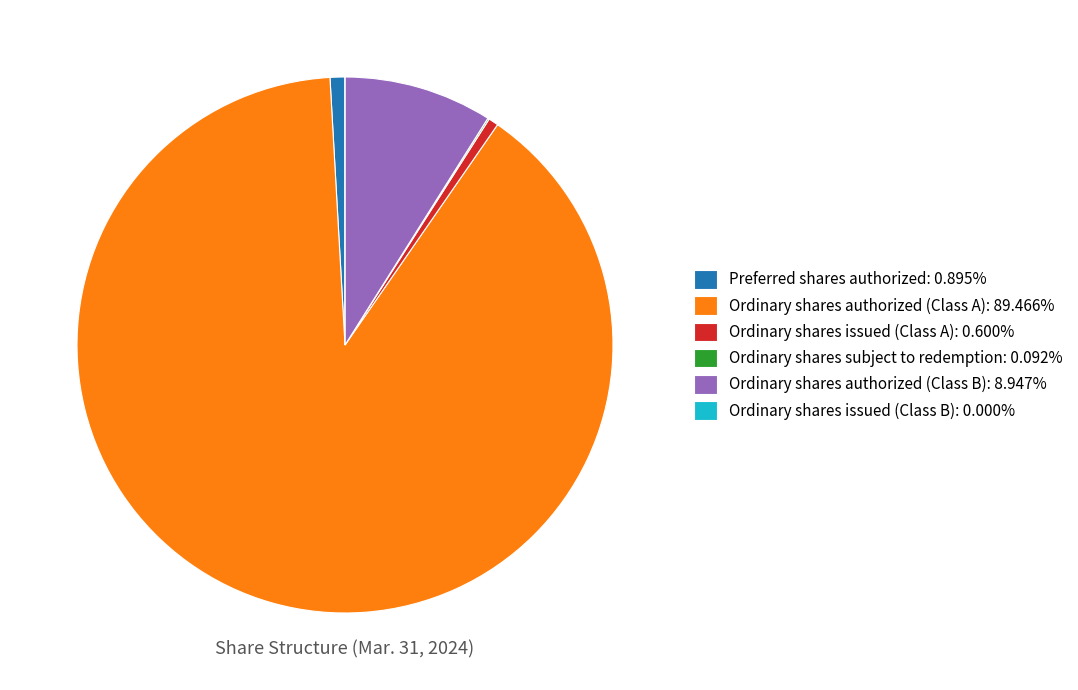

Combined, do Ordinary shares issued (Class A) and Ordinary shares authorized (Class B) account for over 50%?

No